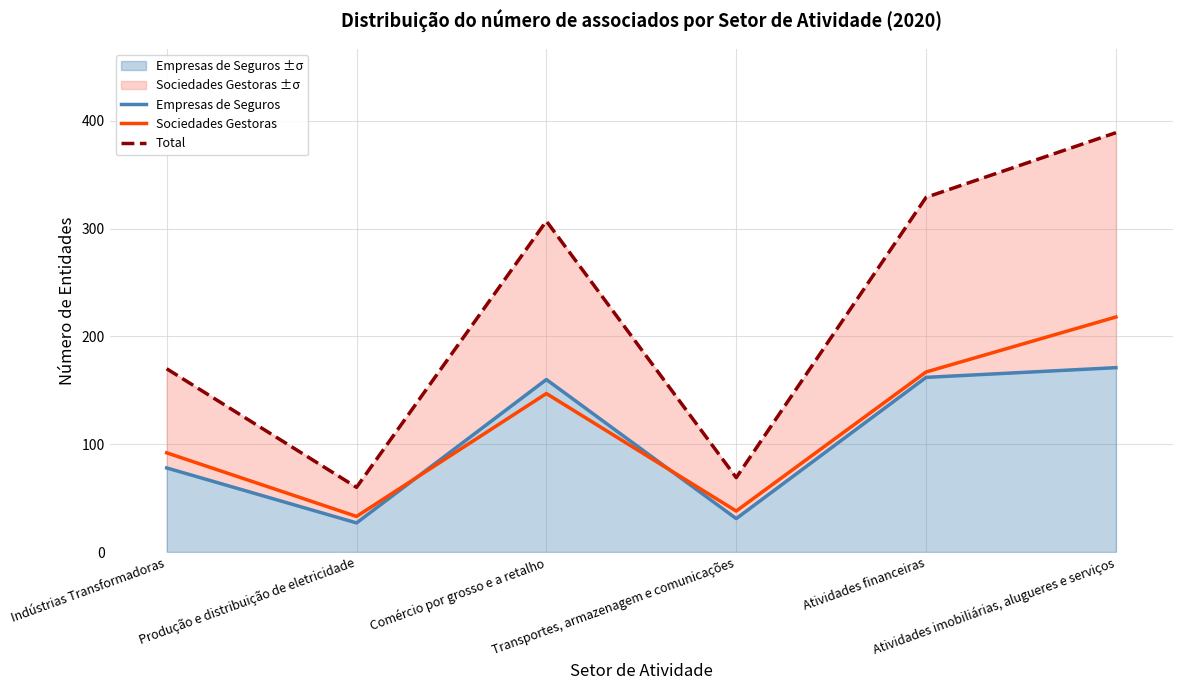

The Sociedades Gestoras series shows 56 at Produção e distribuição de eletricidade. True or false?

False